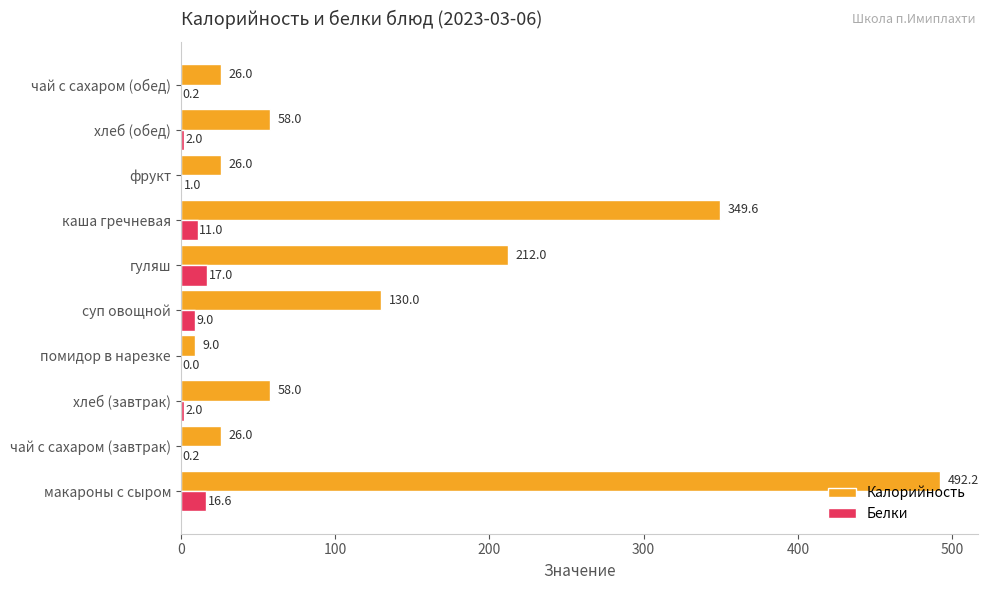

Where is Белки nearest to the value 8?

суп овощной